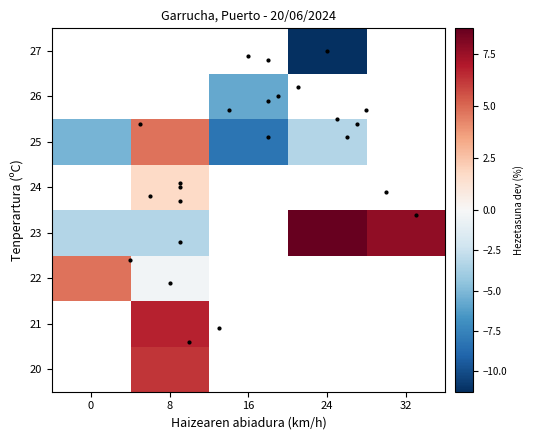

At 24, list the series in order from smallest to largest.

20, 21, 22, 23, 24, 25, 26, 27